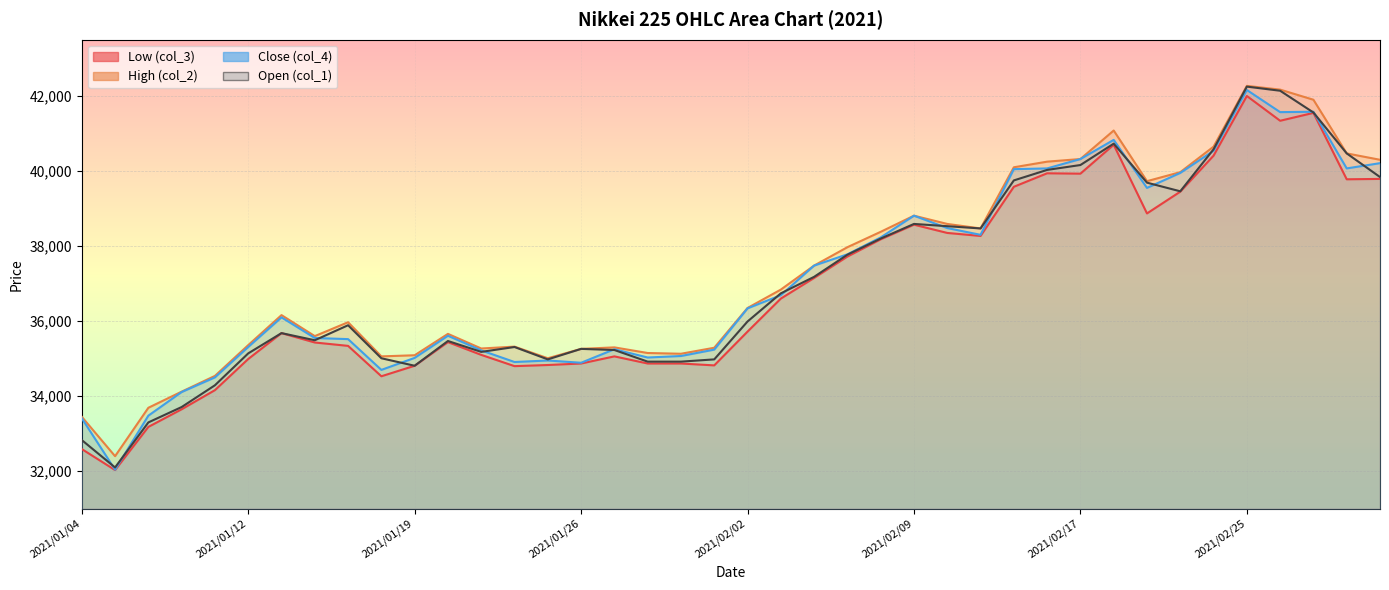

What position from the right is 2021/01/21?

28